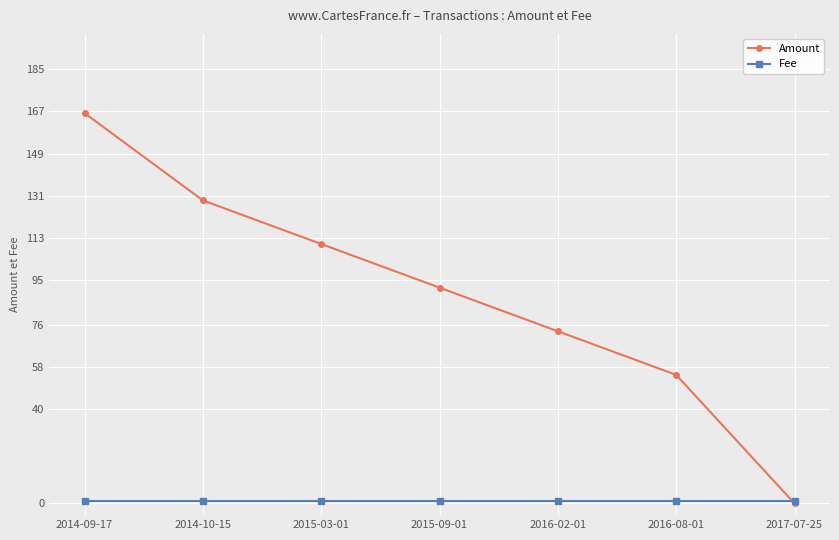

What is the value of the Fee point at the 6th from the left?

1.0